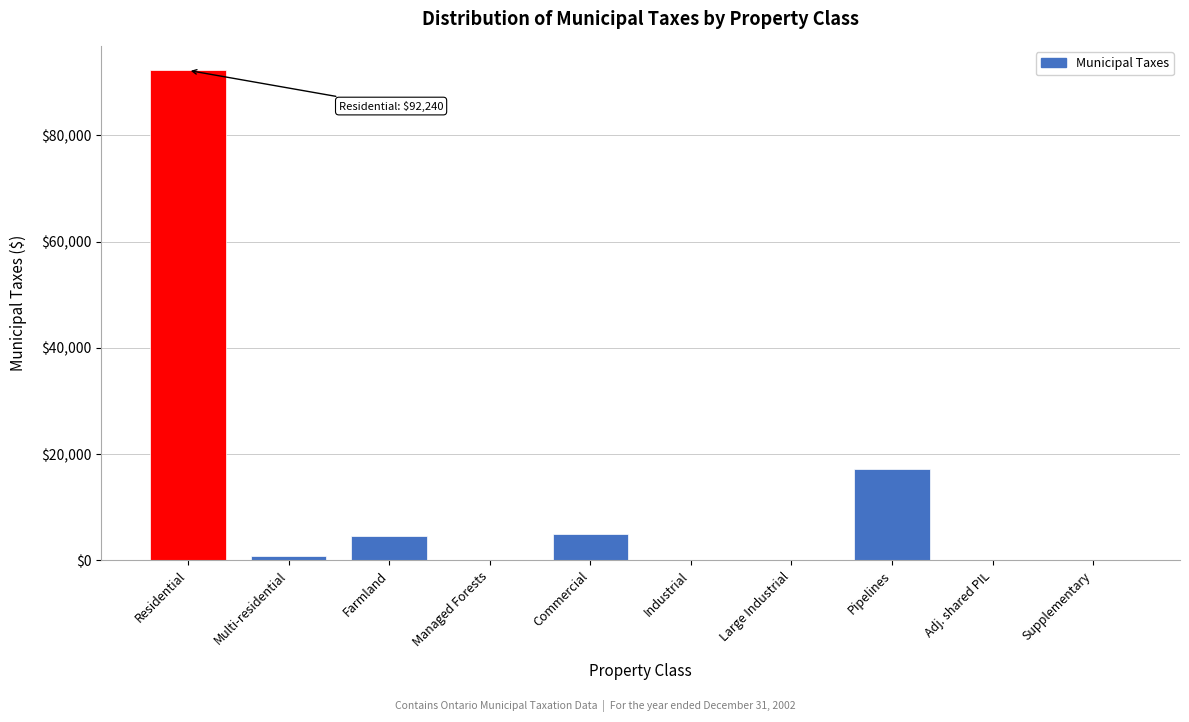

What is the maximum value shown in the chart?

92239.7